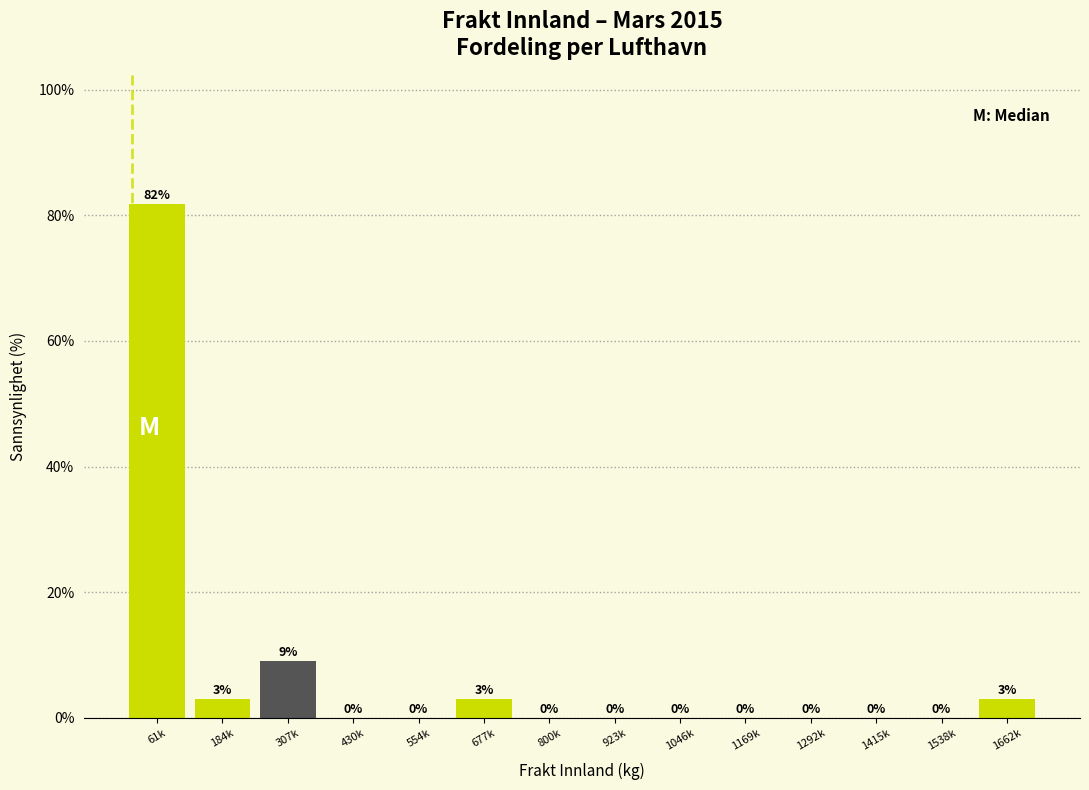

Is it true that the value at 800k is 0.0?

True